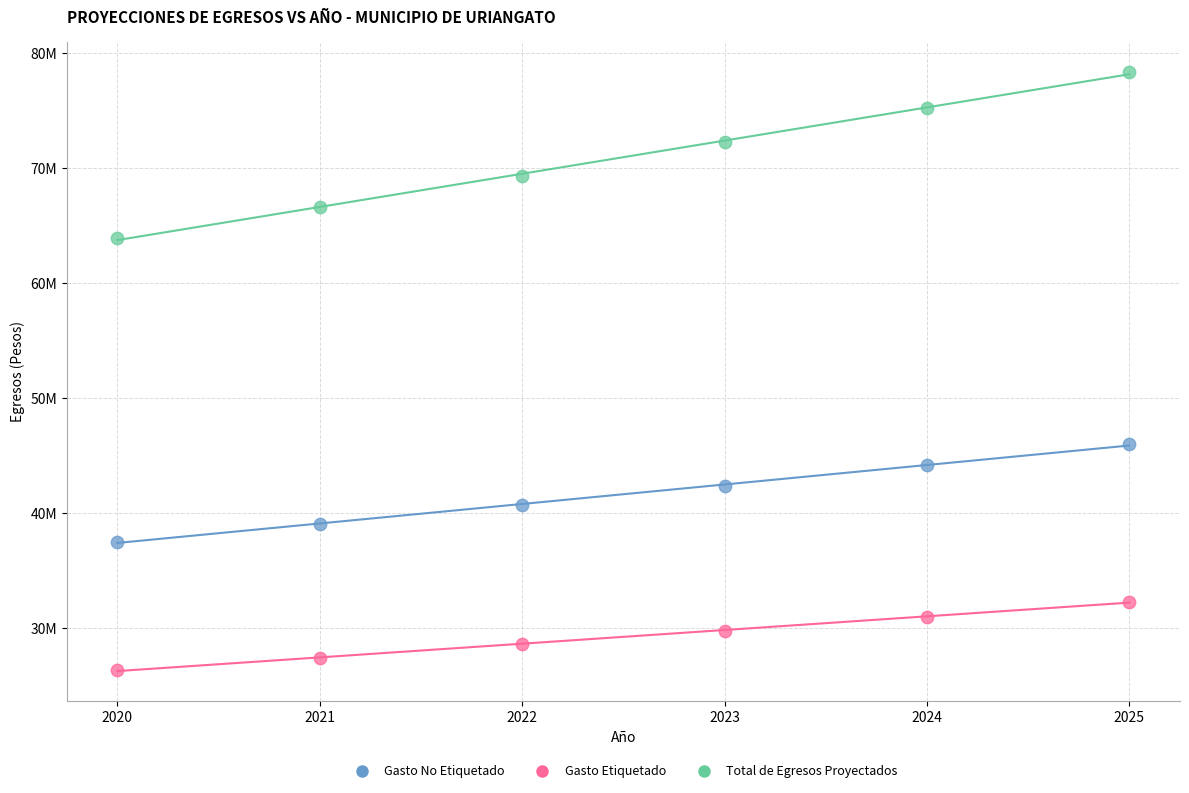

What are all the series names shown in the legend?

Gasto No Etiquetado, Gasto Etiquetado, Total de Egresos Proyectados